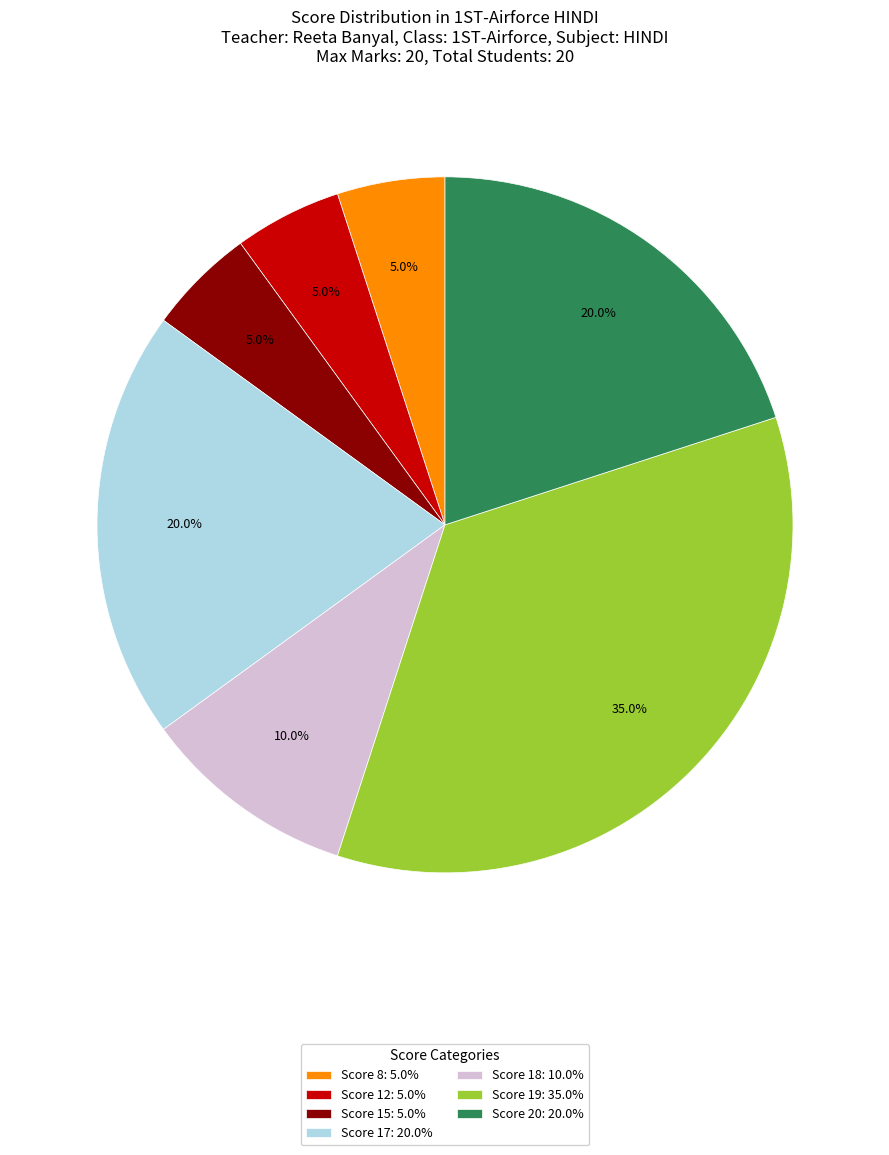

Does Score 20: 20.0% represent more than half of the total?

No